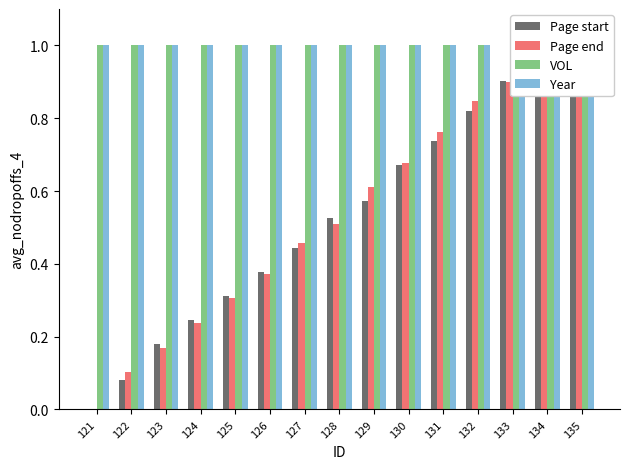

Which label corresponds to the largest value in the chart?

135